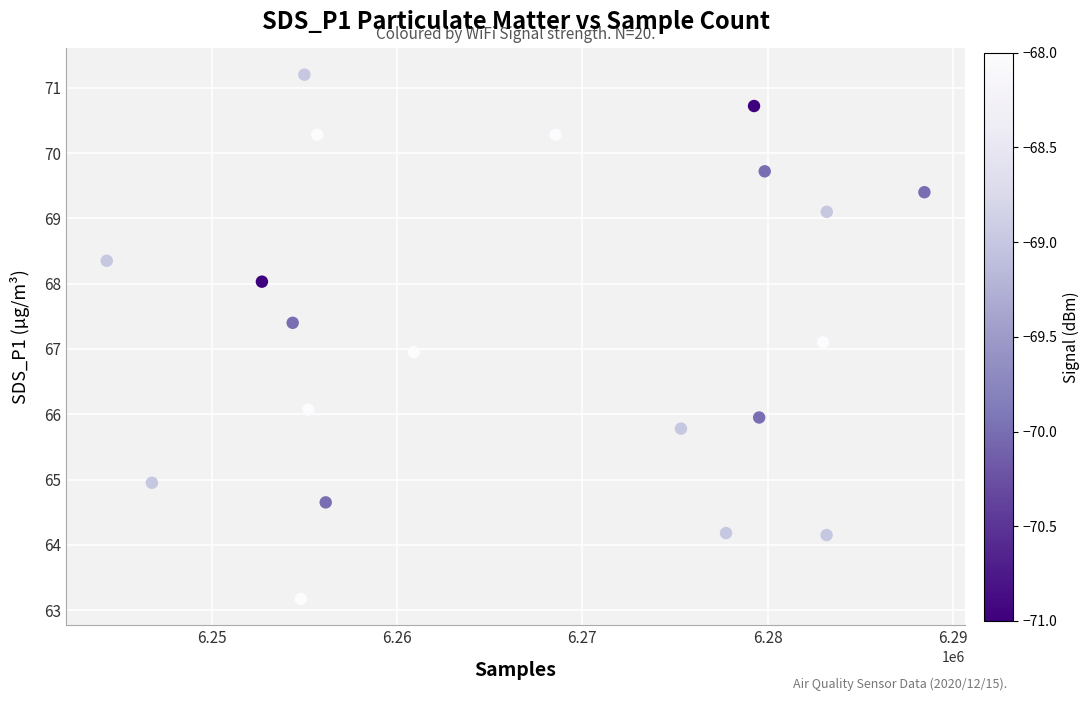

What is the range of X values (max minus min)?

44119.0